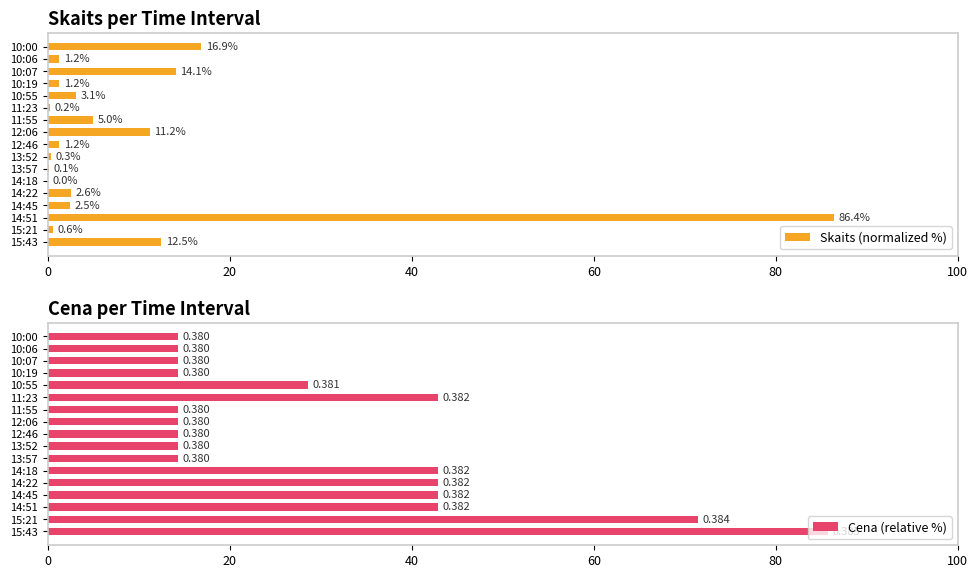

Reading left to right, what are all the values shown in this chart?

Skaits (normalized %): 16.9	1.2	14.1	1.2	3.1	0.2	5.0	11.2	1.2	0.3	0.1	0.0	2.6	2.5	86.4	0.6	12.5
Cena (relative %): 14.3	14.3	14.3	14.3	28.6	42.9	14.3	14.3	14.3	14.3	14.3	42.9	42.9	42.9	42.9	71.4	85.7